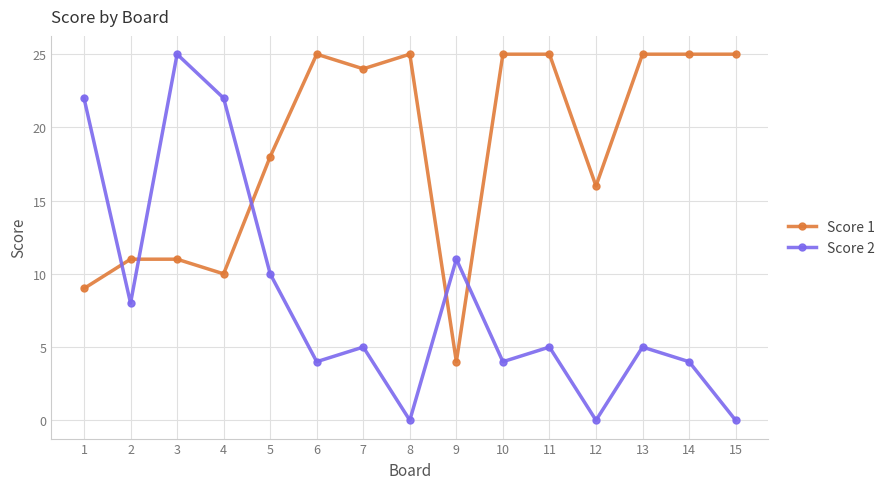

At which label does Score 2 reach its peak?

3